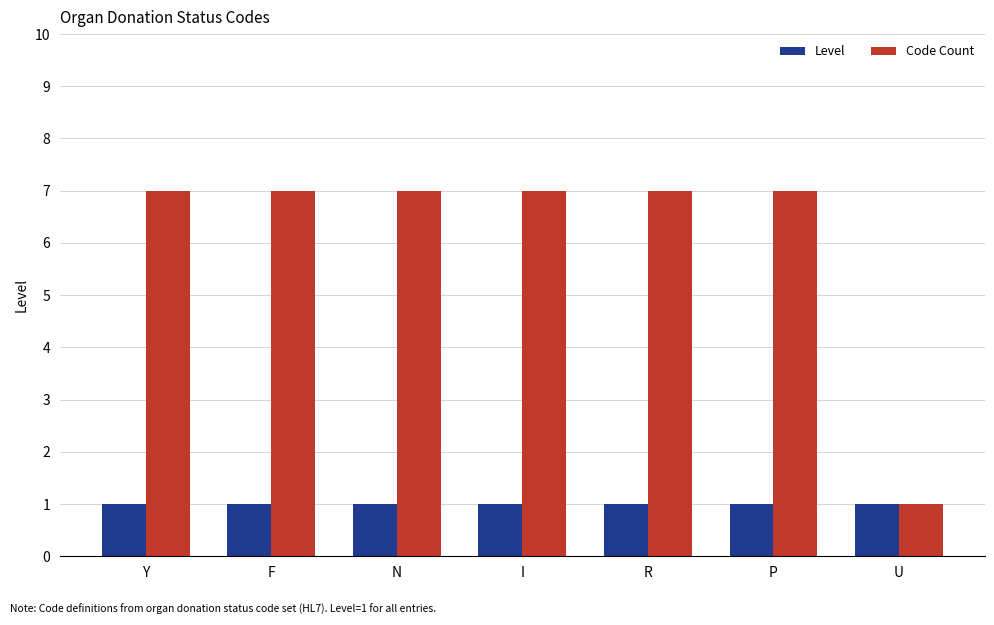

Count the number of categories in the chart.

7